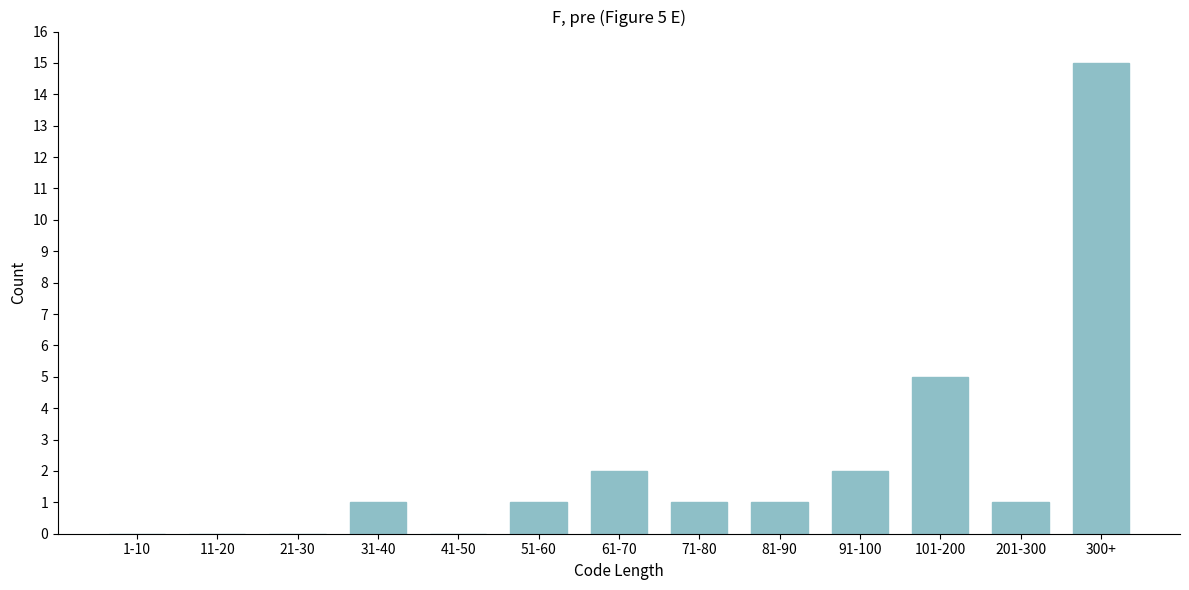

Reading left to right, transcribe all the data shown in this chart.

1-10=0	11-20=0	21-30=0	31-40=1	41-50=0	51-60=1	61-70=2	71-80=1	81-90=1	91-100=2	101-200=5	201-300=1	300+=15